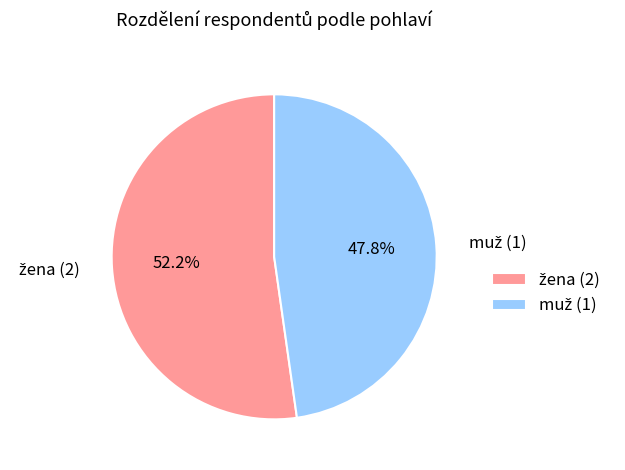

To the nearest percent, what is the difference between the largest and smallest slice percentages?

4%